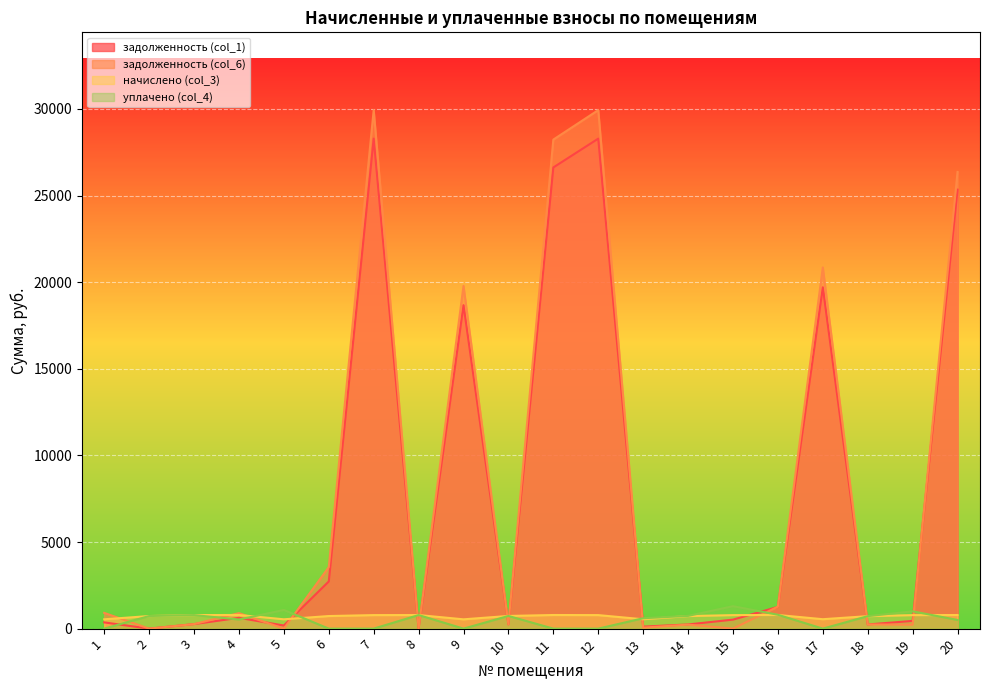

How many data points does each series have?

20